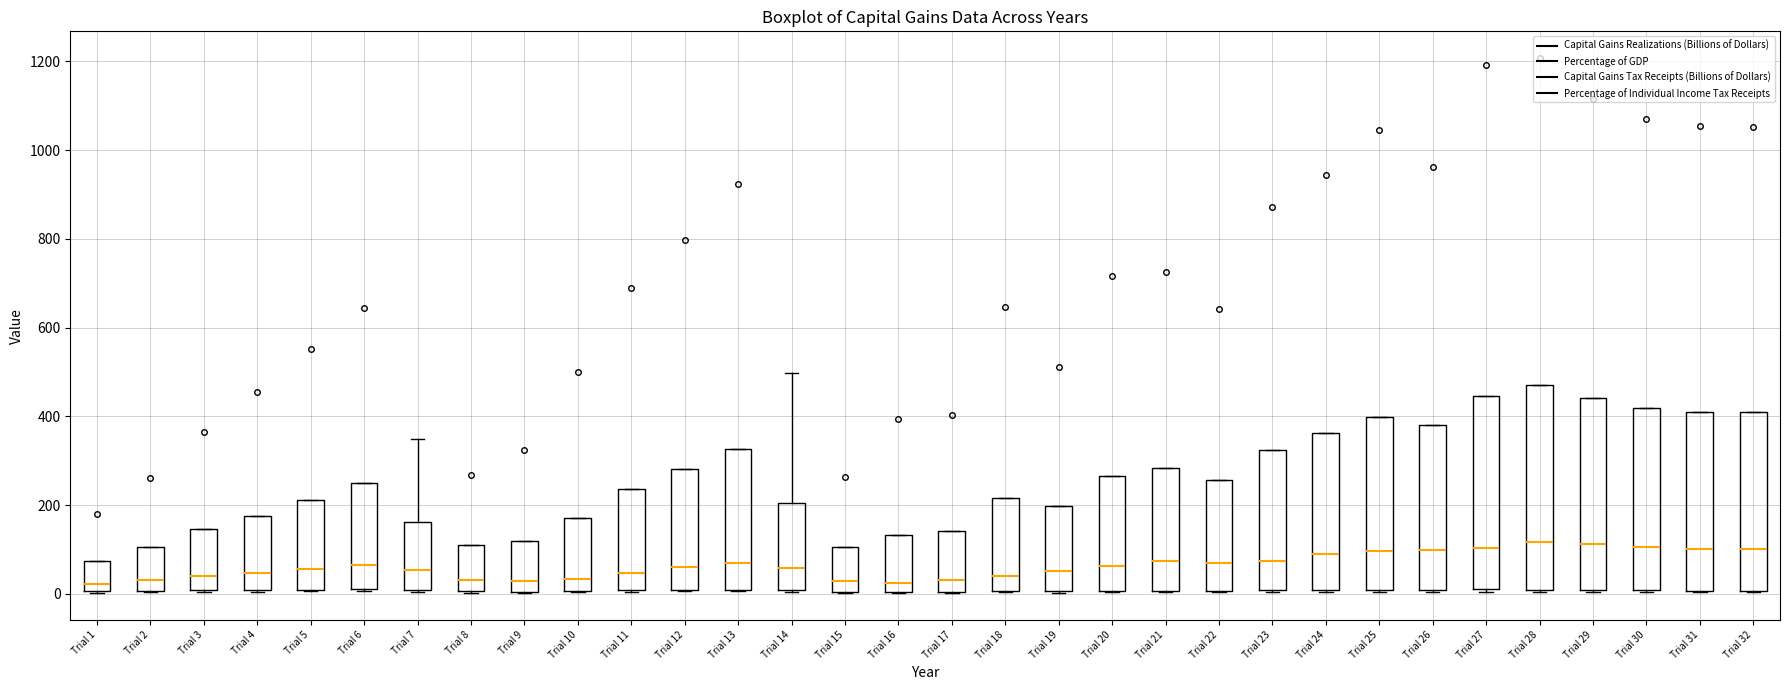

Reading left to right, read every box against the y-axis: the position of its median line, the range the box covers, and the ends of its whiskers. The values are not printed on the chart, so give them approximately, as read against the axis.

Trial 1: median 20, box 0 to 80, whiskers 0 to 80
Trial 2: median 40, box 0 to 100, whiskers 0 to 100
Trial 3: median 40, box 0 to 140, whiskers 0 to 140
Trial 4: median 40, box 0 to 180, whiskers 0 to 180
Trial 5: median 60, box 0 to 220, whiskers 0 to 220
Trial 6: median 60, box 20 to 260, whiskers 0 to 260
Trial 7: median 60, box 0 to 160, whiskers 0 to 340
Trial 8: median 40, box 0 to 120, whiskers 0 to 120
Trial 9: median 20, box 0 to 120, whiskers 0 to 120
Trial 10: median 40, box 0 to 180, whiskers 0 to 180
Trial 11: median 40, box 0 to 240, whiskers 0 to 240
Trial 12: median 60, box 0 to 280, whiskers 0 to 280
Trial 13: median 60, box 0 to 320, whiskers 0 to 320
Trial 14: median 60, box 0 to 200, whiskers 0 to 500
Trial 15: median 40, box 0 to 100, whiskers 0 to 100
Trial 16: median 20, box 0 to 140, whiskers 0 to 140
Trial 17: median 40, box 0 to 140, whiskers 0 to 140
Trial 18: median 40, box 0 to 220, whiskers 0 to 220
Trial 19: median 60, box 0 to 200, whiskers 0 to 200
Trial 20: median 60, box 0 to 260, whiskers 0 to 260
Trial 21: median 80, box 0 to 280, whiskers 0 to 280
Trial 22: median 60, box 0 to 260, whiskers 0 to 260
Trial 23: median 80, box 0 to 320, whiskers 0 to 320
Trial 24: median 100, box 0 to 360, whiskers 0 to 360
Trial 25: median 100, box 0 to 400, whiskers 0 to 400
Trial 26: median 100, box 0 to 380, whiskers 0 to 380
Trial 27: median 100, box 20 to 440, whiskers 0 to 440
Trial 28: median 120, box 0 to 460, whiskers 0 to 460
Trial 29: median 120, box 0 to 440, whiskers 0 to 440
Trial 30: median 100, box 0 to 420, whiskers 0 to 420
Trial 31: median 100, box 0 to 400, whiskers 0 to 400
Trial 32: median 100, box 0 to 400, whiskers 0 to 400